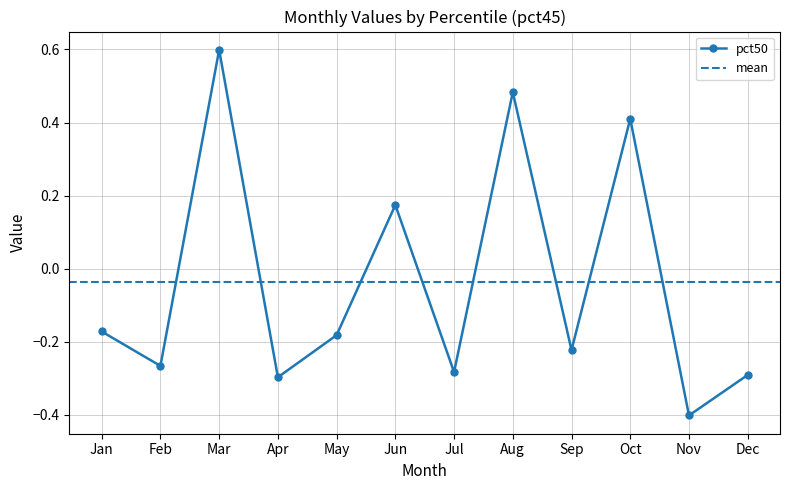

True or false: pct50 has a value of 0.3 at Mar.

False